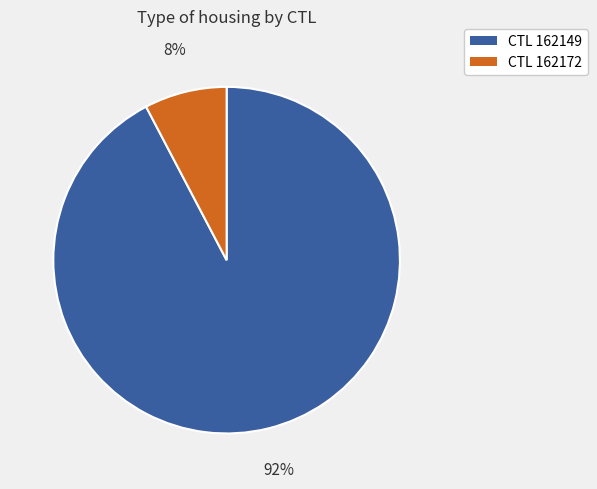

Is there any slice that represents more than half of the pie?

Yes